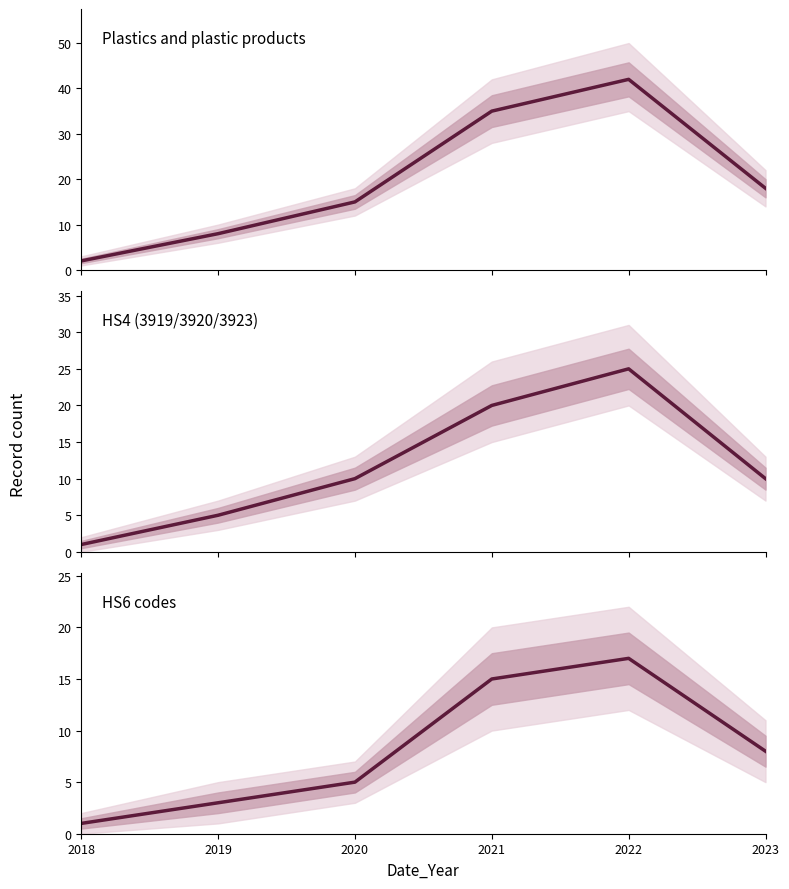

What is the highest value of the HS6 codes series?

17